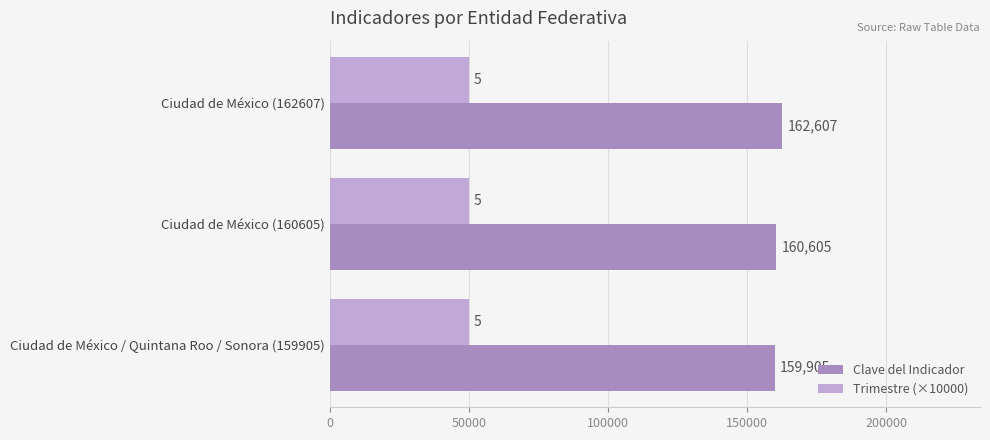

List the series in order of their overall mean, lowest first.

Trimestre (×10000), Clave del Indicador